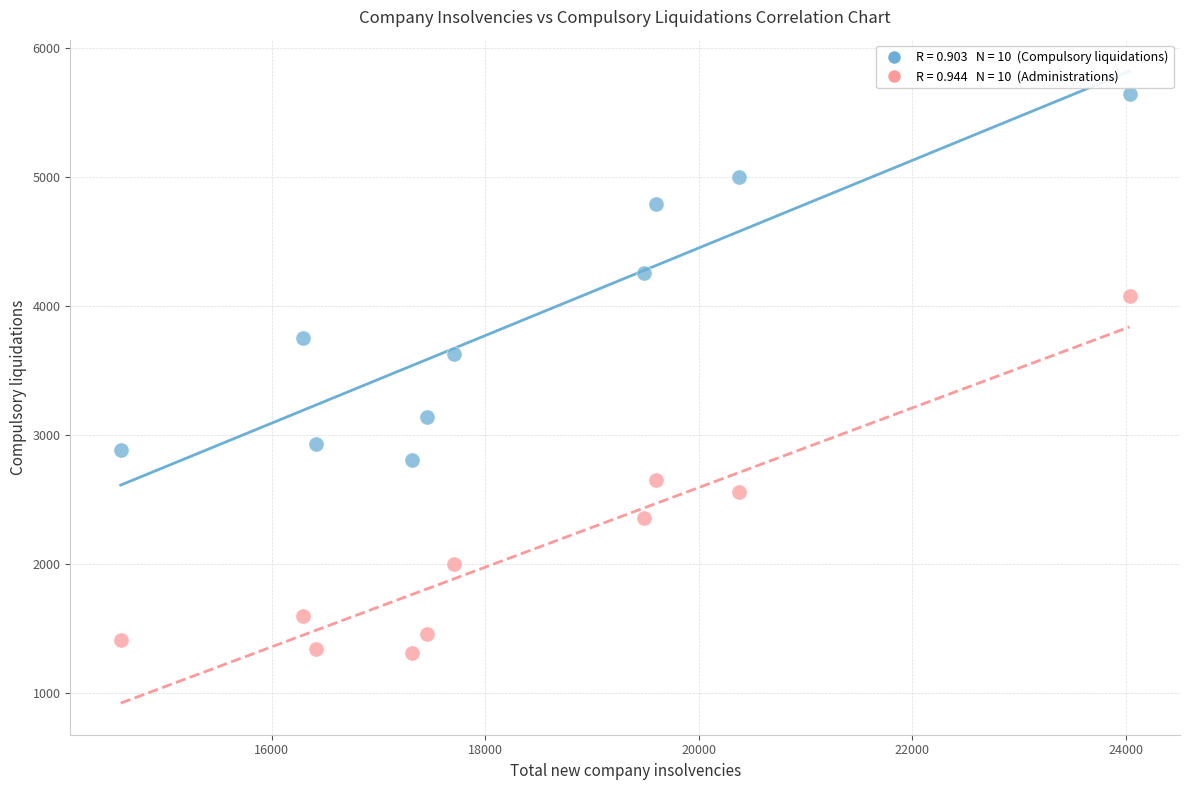

Across all data points, what is the range of Y values (max minus min)?

4327